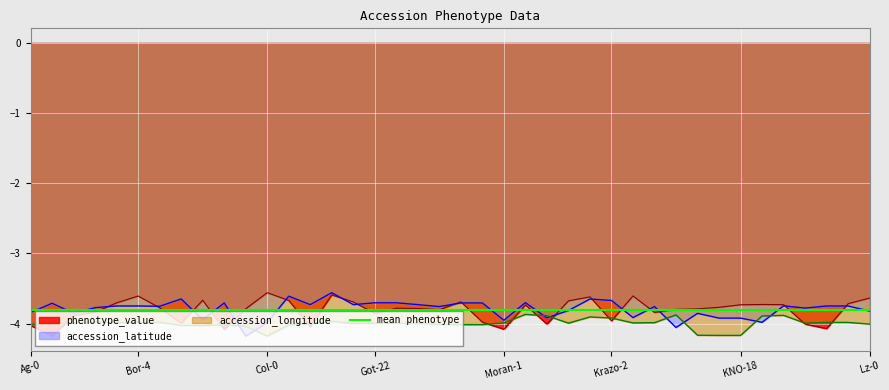

Reading right to left, what are all the values shown in this chart?

phenotype_value: -3.6	-3.7	-4.1	-4.0	-3.7	-3.7	-3.7	-3.8	-3.8	-3.8	-3.8	-3.6	-4.0	-3.6	-3.7	-4.0	-3.7	-4.1	-4.0	-3.7	-3.8	-3.8	-3.8	-3.9	-3.7	-3.6	-4.0	-3.7	-3.6	-3.8	-4.1	-3.7	-4.0	-3.8	-3.6	-3.7	-3.8	-3.9	-4.2	-4.0
accession_latitude: -3.8	-3.8	-3.8	-3.8	-3.7	-4.0	-3.9	-3.9	-3.9	-4.1	-3.8	-3.9	-3.7	-3.7	-3.8	-3.9	-3.7	-4.0	-3.7	-3.7	-3.8	-3.7	-3.7	-3.7	-3.7	-3.6	-3.7	-3.6	-4.0	-4.2	-3.7	-3.9	-3.6	-3.8	-3.7	-3.7	-3.8	-3.9	-3.7	-3.8
accession_longitude: -4.0	-4.0	-4.0	-4.0	-3.9	-3.9	-4.2	-4.2	-4.2	-3.9	-4.0	-4.0	-3.9	-3.9	-4.0	-3.9	-3.9	-4.0	-4.0	-4.0	-4.0	-4.0	-4.0	-4.0	-4.0	-4.0	-4.0	-4.0	-4.2	-4.0	-4.0	-4.0	-4.0	-4.0	-4.0	-4.0	-4.0	-4.0	-4.0	-4.0